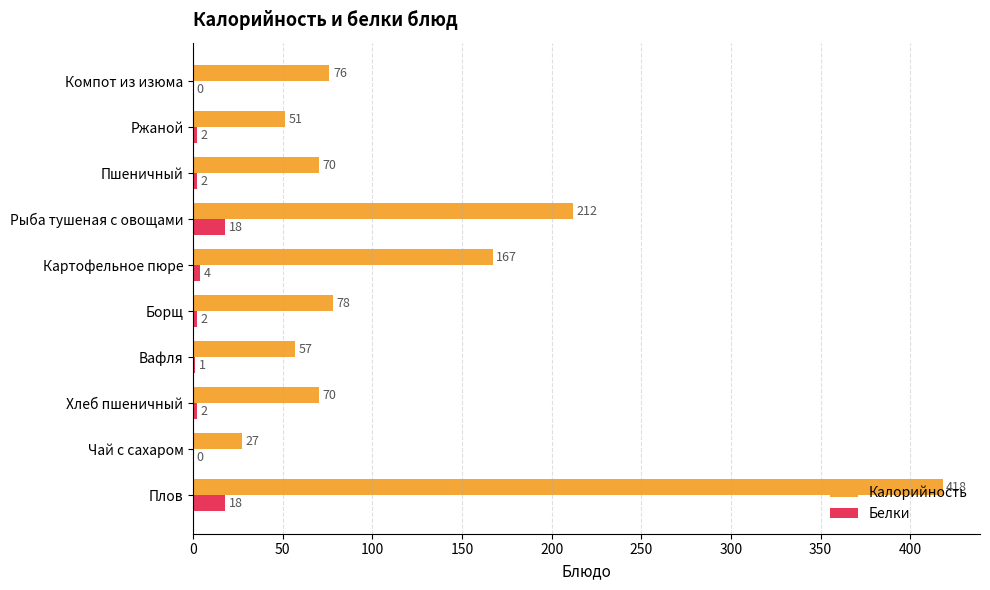

How many data points does each series have?

10